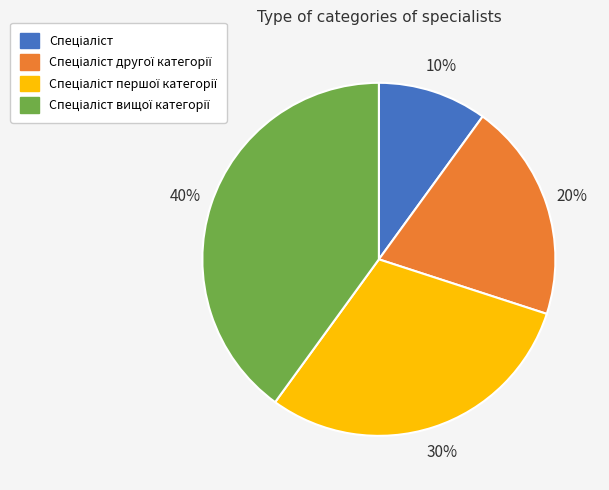

How many slices are in this pie chart?

4